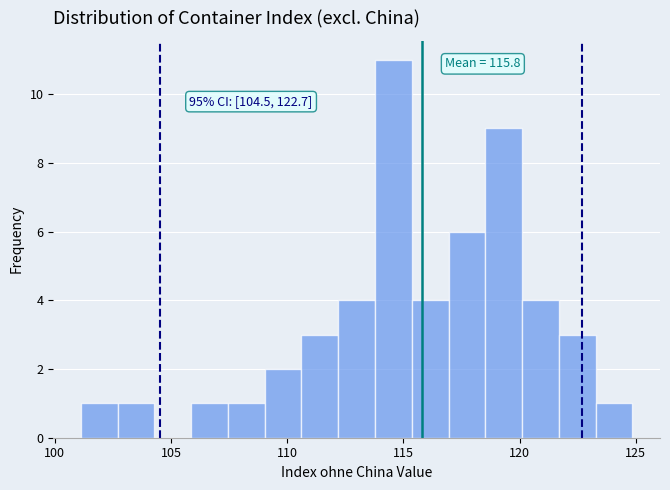

Read against the x-axis, roughly where is the centre of the tallest bar?

114.5